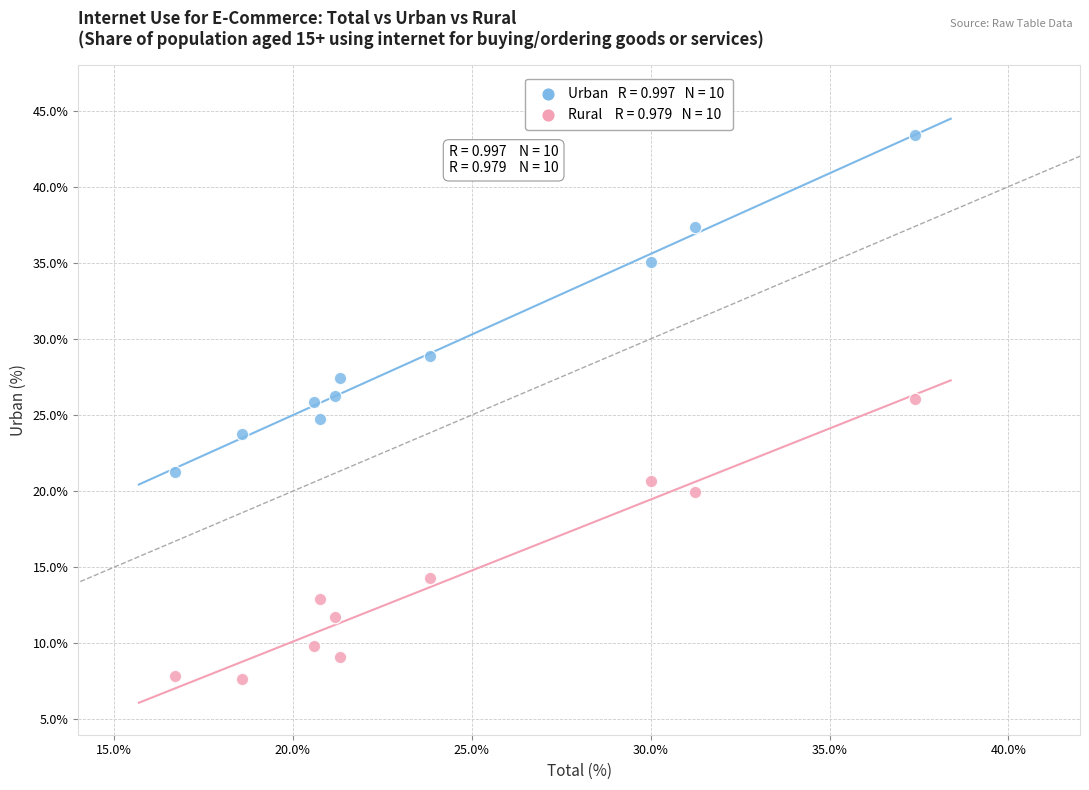

Across all data points, what is the range of X values (max minus min)?

20.7